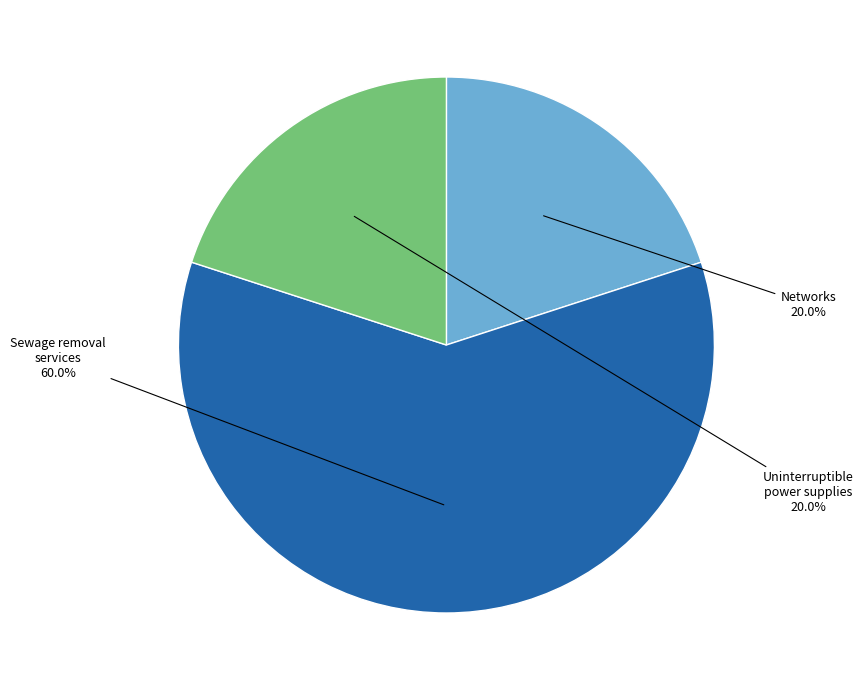

Is it true that Uninterruptible power supplies is 45% of the pie?

False